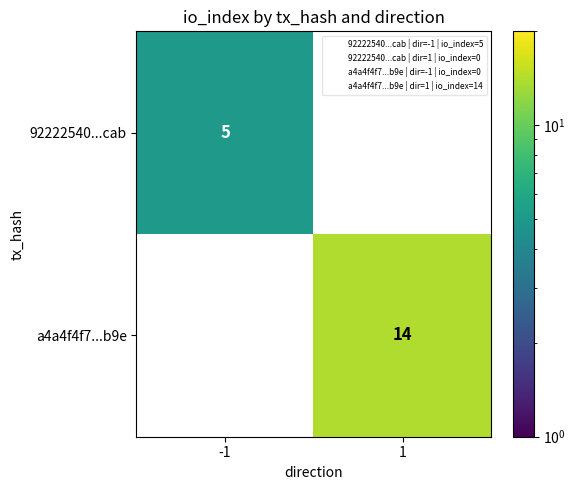

Rank the categories by a4a4f4f7...b9e value from highest to lowest.

-1, 1